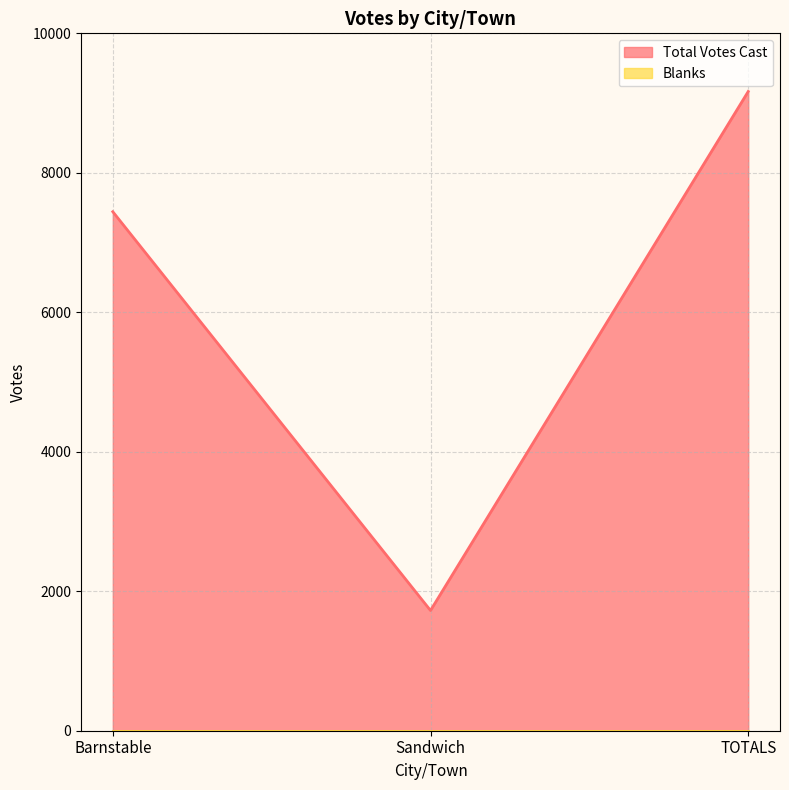

Which has a higher value, TOTALS or Barnstable?

TOTALS